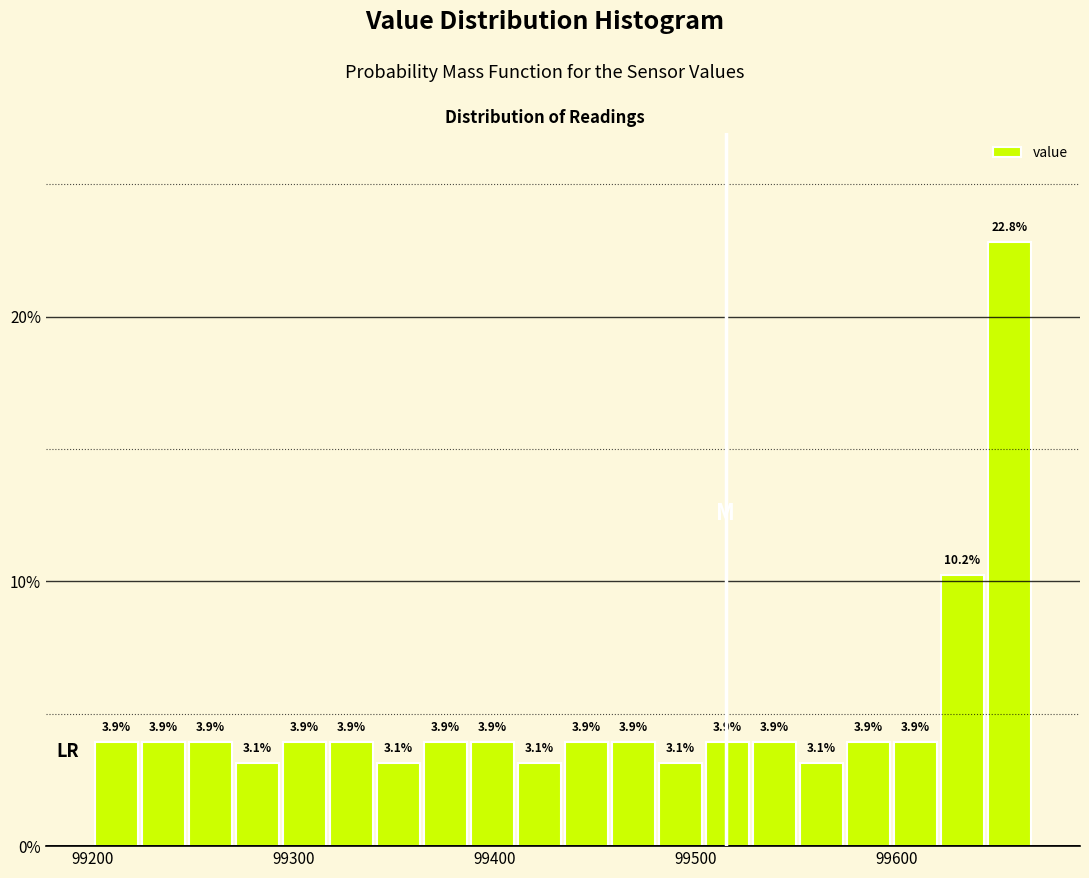

Around what value on the x-axis is the tallest bar? Give the approximate position of its centre, as read against the axis.

99660